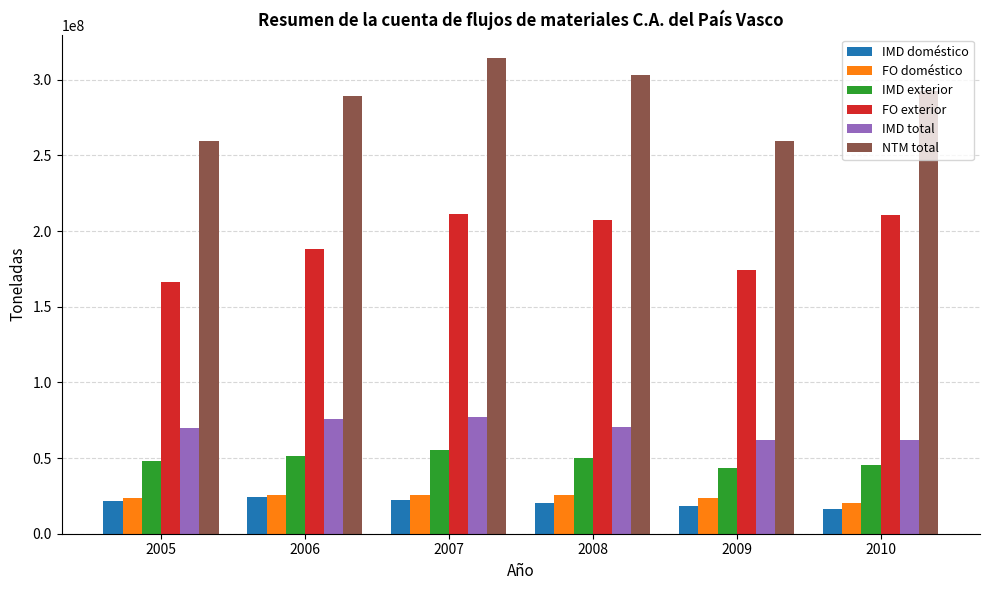

What is the value of the IMD doméstico bar at the 6th from the left?

16305558.7